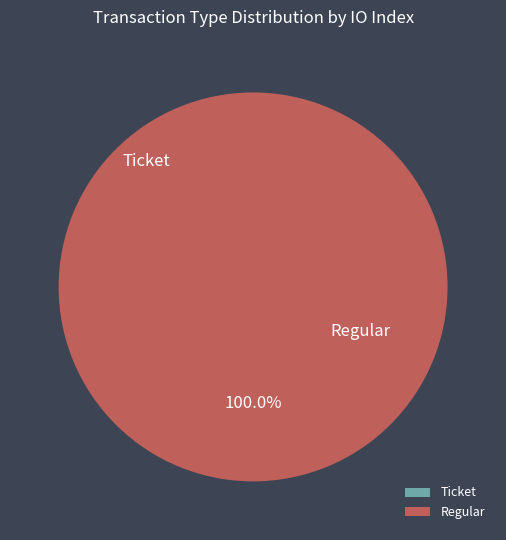

Is it true that Regular is 92% of the pie?

False